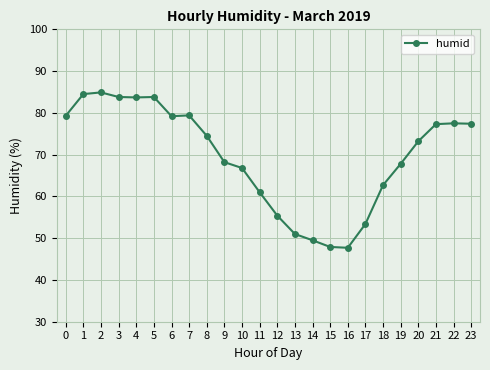

What is the difference between the values at 14 and 19?

18.3